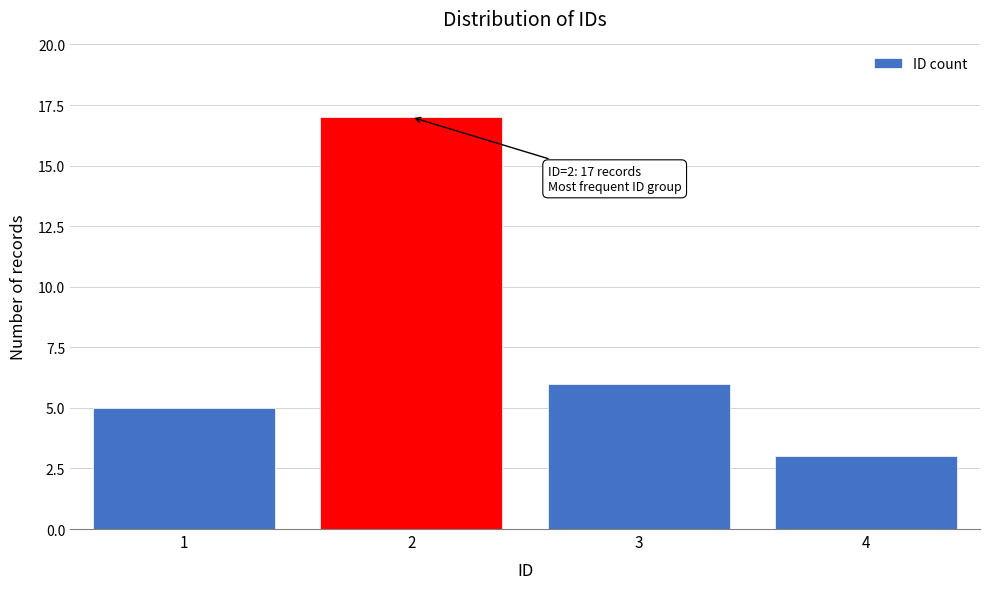

Reading left to right, transcribe all the data shown in this chart.

1=5	2=17	3=6	4=3